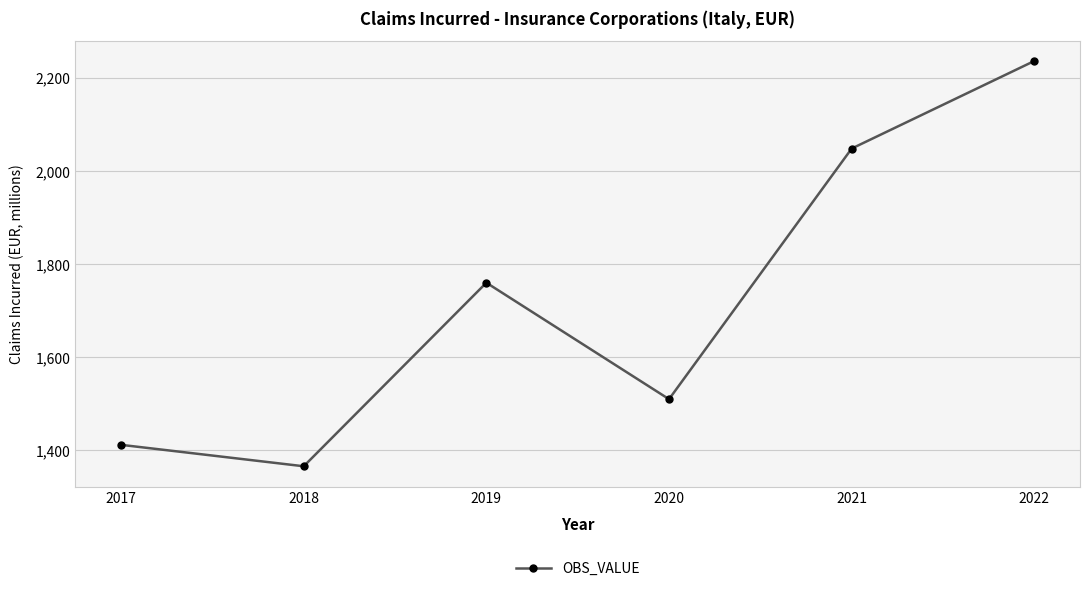

What is the ratio of the value at 2017 to the value at 2019?

0.8